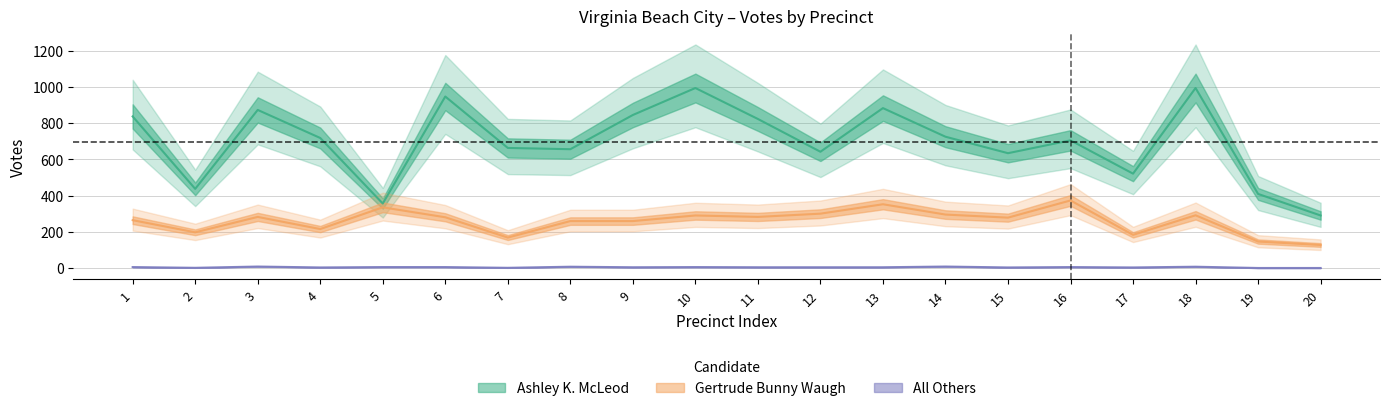

True or false: Ashley K. McLeod has more than 0 interior local peaks.

True